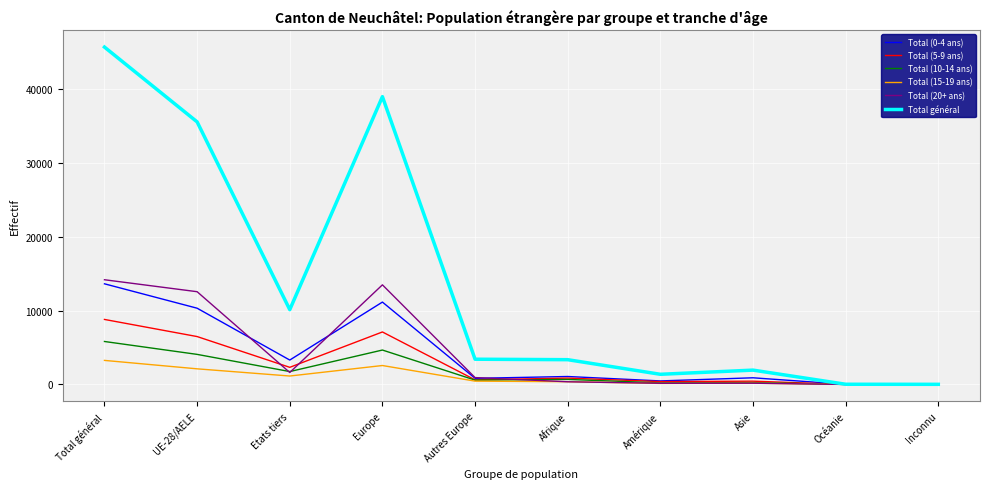

What position from the right is Amérique?

4